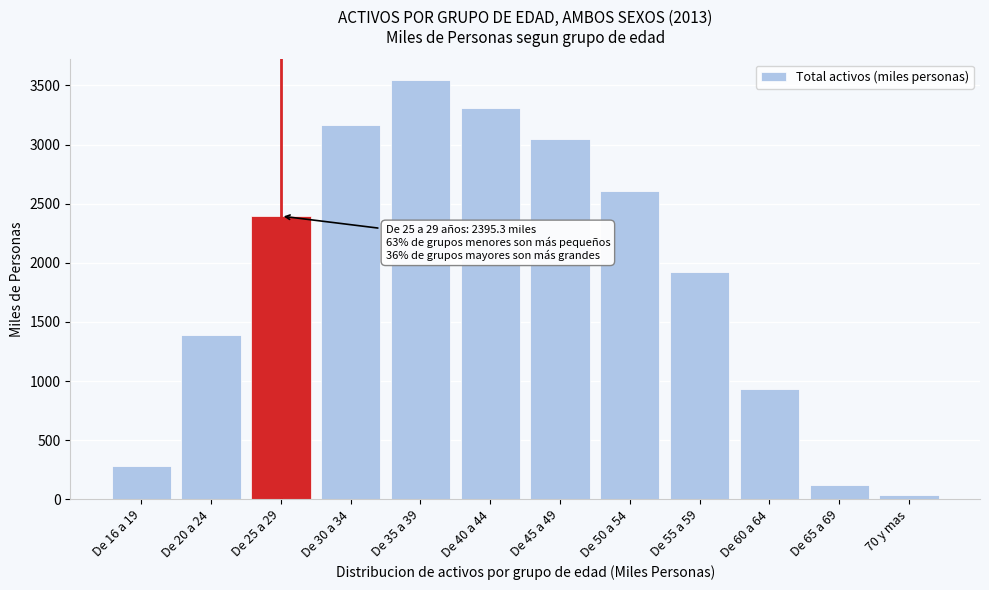

Reading right to left, list all the values displayed in this chart.

70 y mas=33.1	De 65 a 69=116.5	De 60 a 64=930.5	De 55 a 59=1918.9	De 50 a 54=2605.1	De 45 a 49=3047.2	De 40 a 44=3313.2	De 35 a 39=3544.5	De 30 a 34=3168.4	De 25 a 29=2395.3	De 20 a 24=1388.2	De 16 a 19=284.3